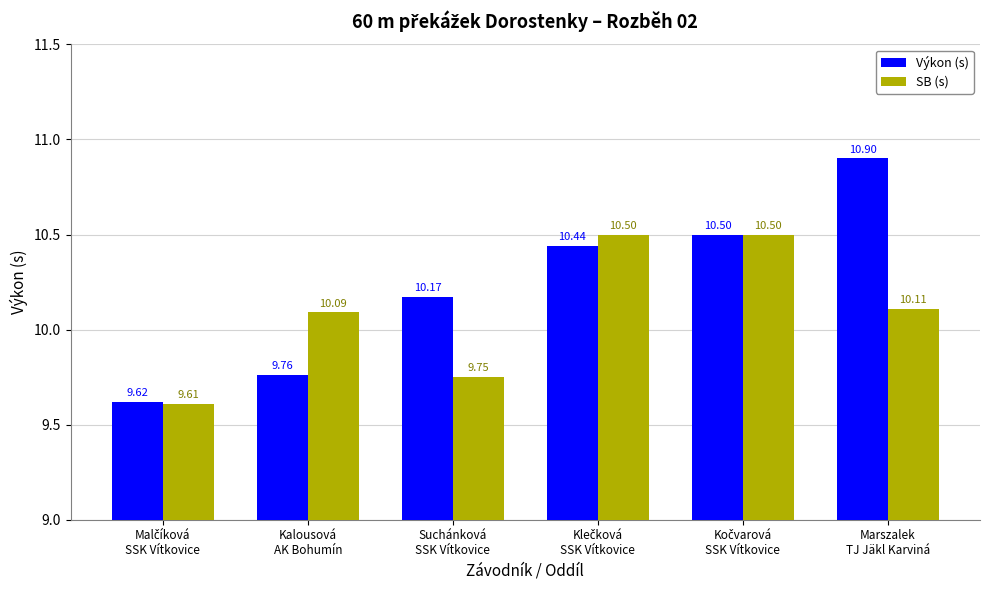

What is the label of the 4th bar from the right?

Suchánková
SSK Vítkovice